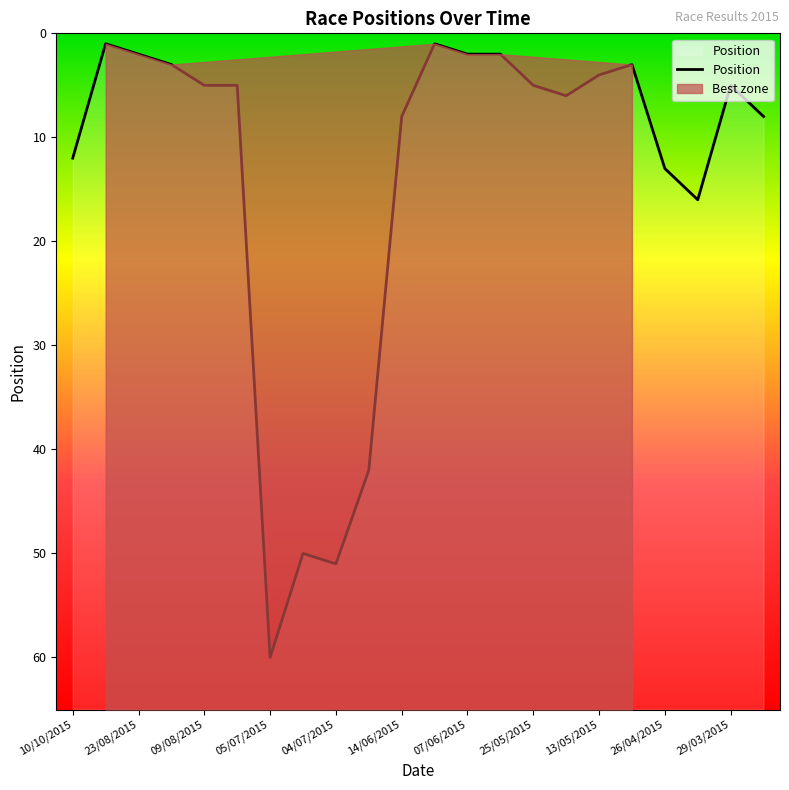

True or false: Position has a value of 3 at 26/04/2015.

False